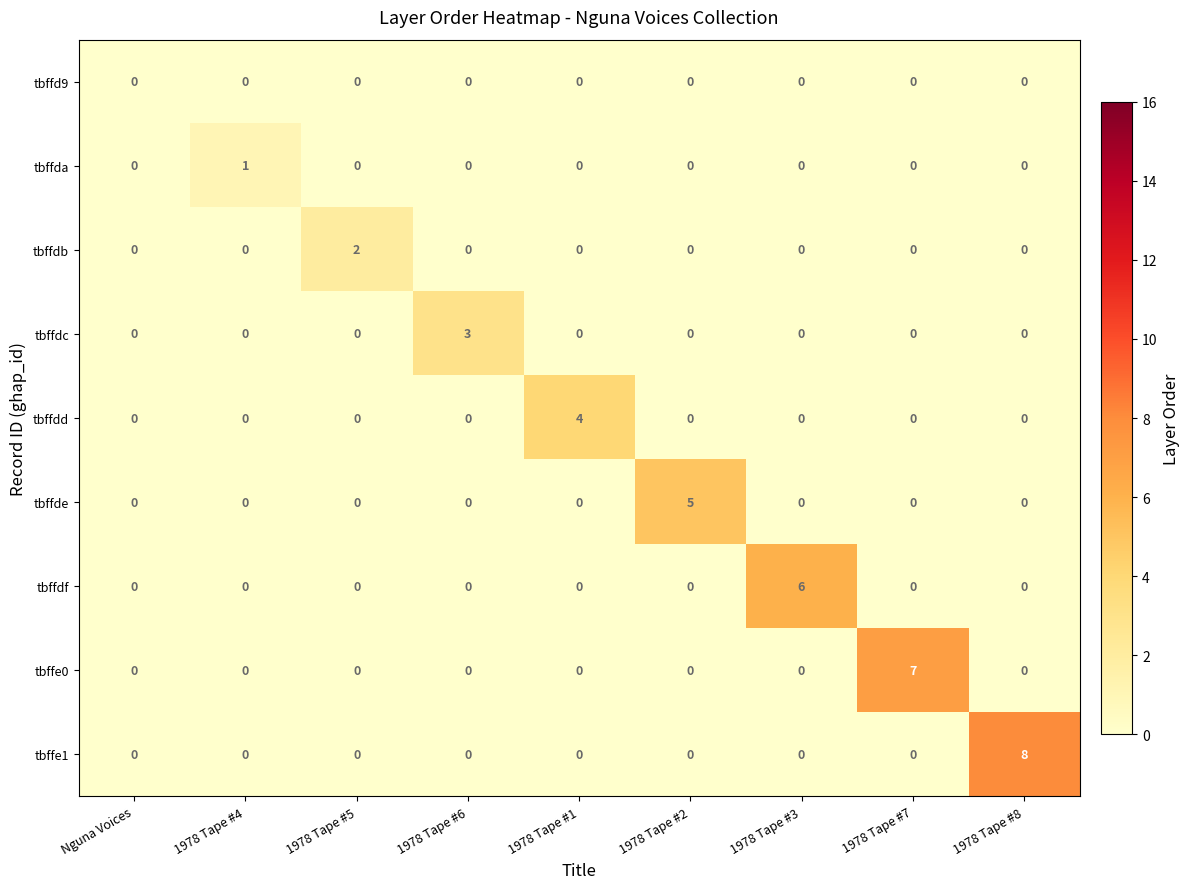

Is it true that tbffde equals -2 at 1978 Tape #4?

False